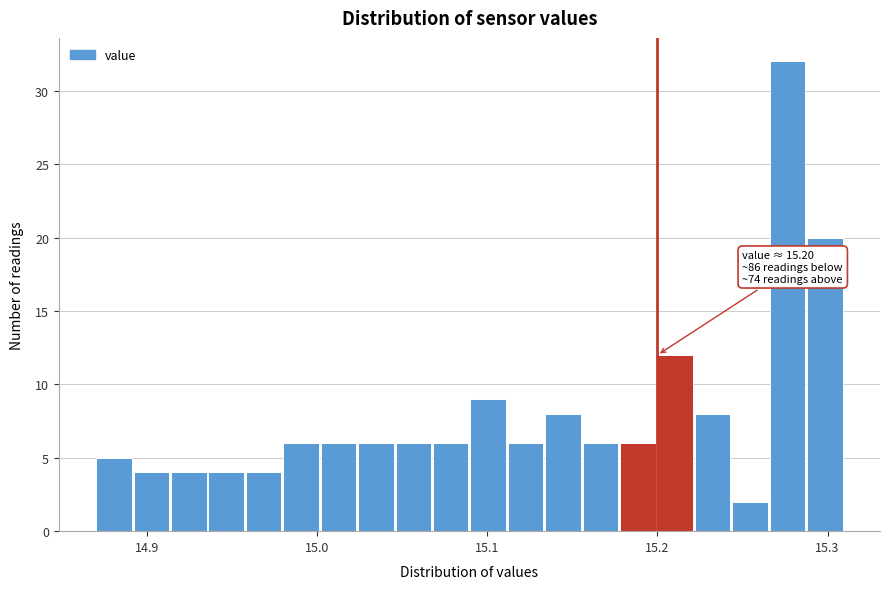

Read against the x-axis, roughly where is the centre of the tallest bar?

15.28